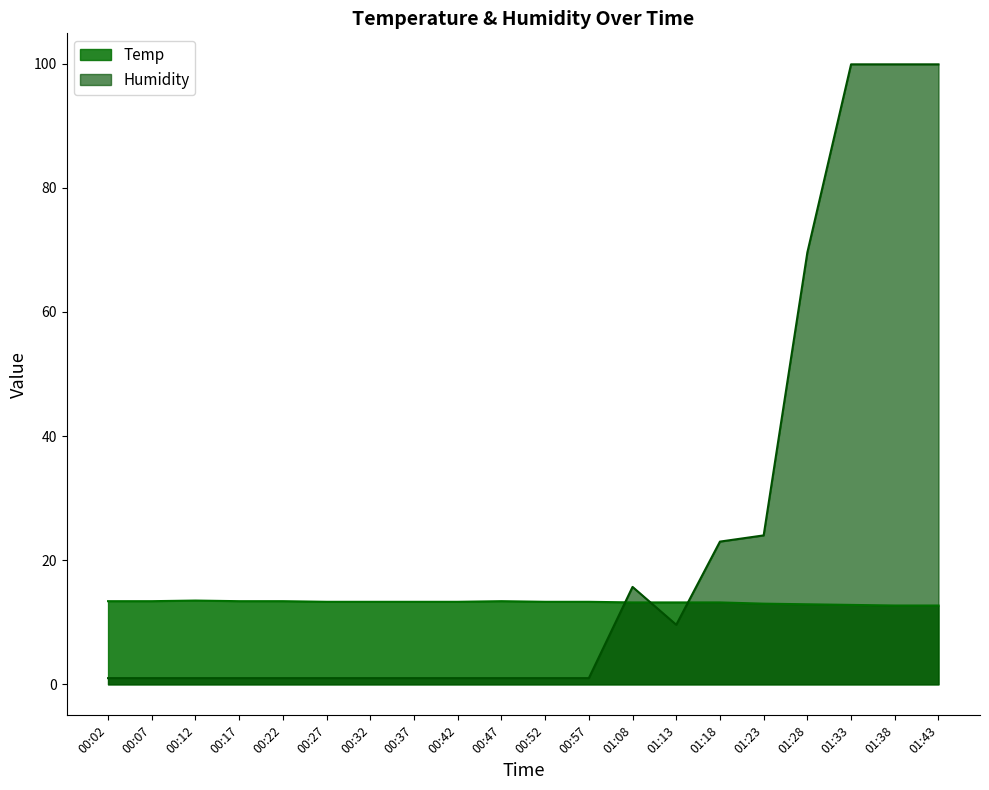

Rank the series by their average value, from highest to lowest.

Humidity, Temp